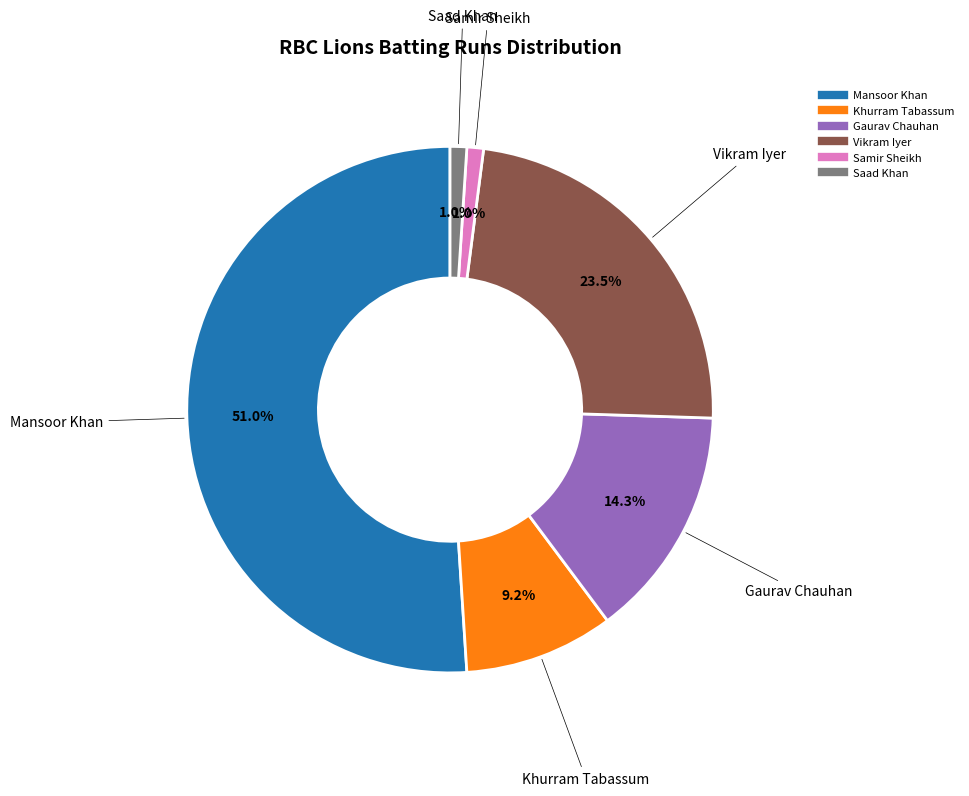

Is there any slice that represents more than half of the pie?

Yes